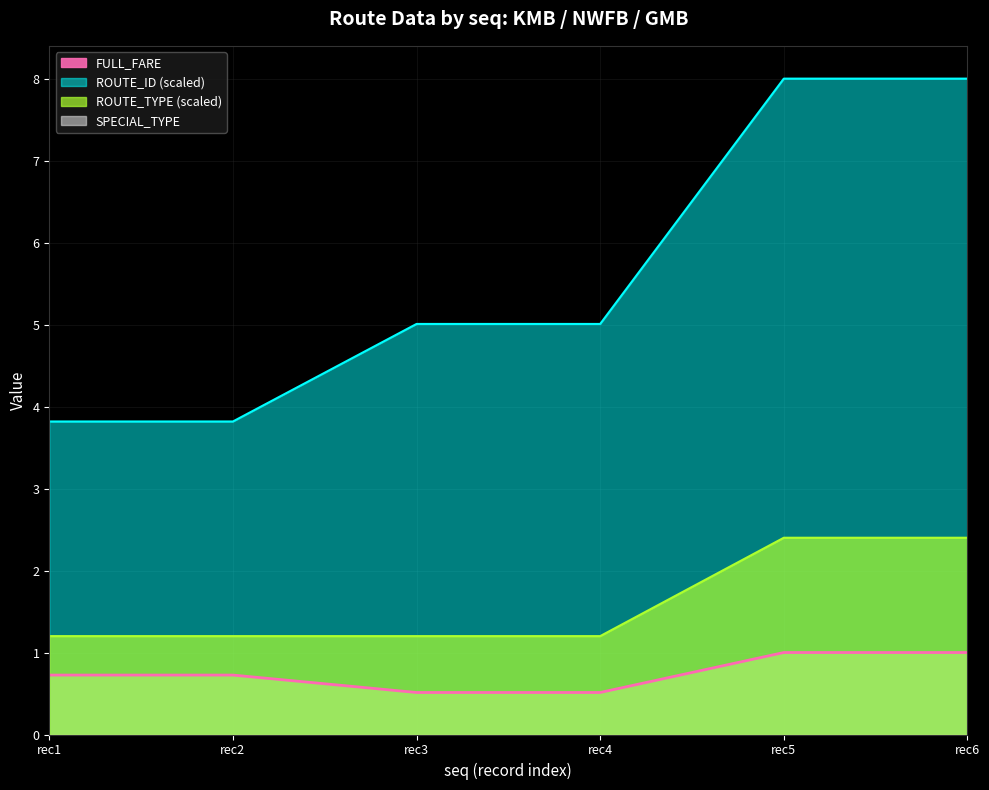

What is the minimum value shown in the chart?

0.5